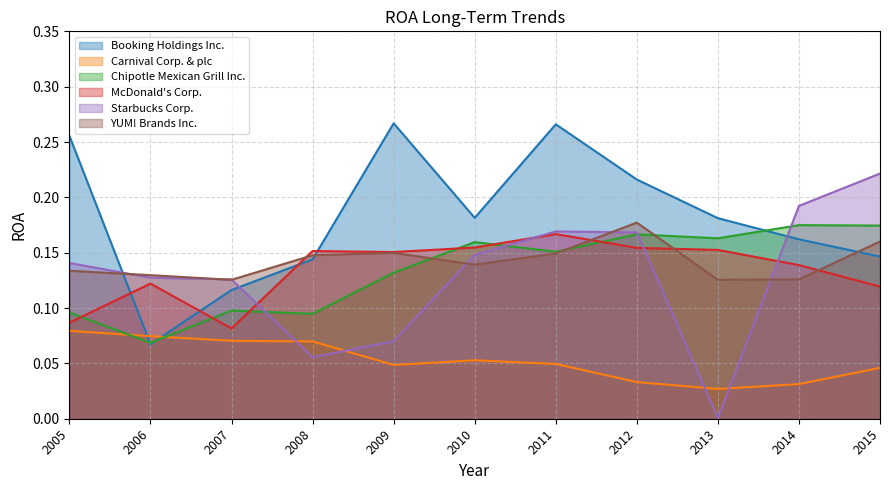

The value of Booking Holdings Inc. at 2015 is 0.1. True or false?

True